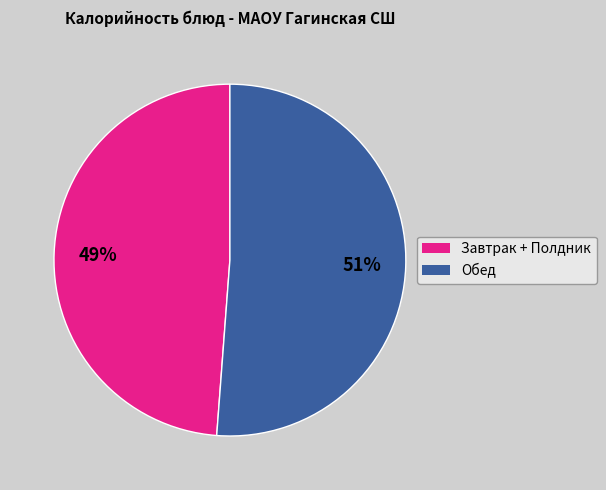

To the nearest percent, what is the average slice percentage?

50%